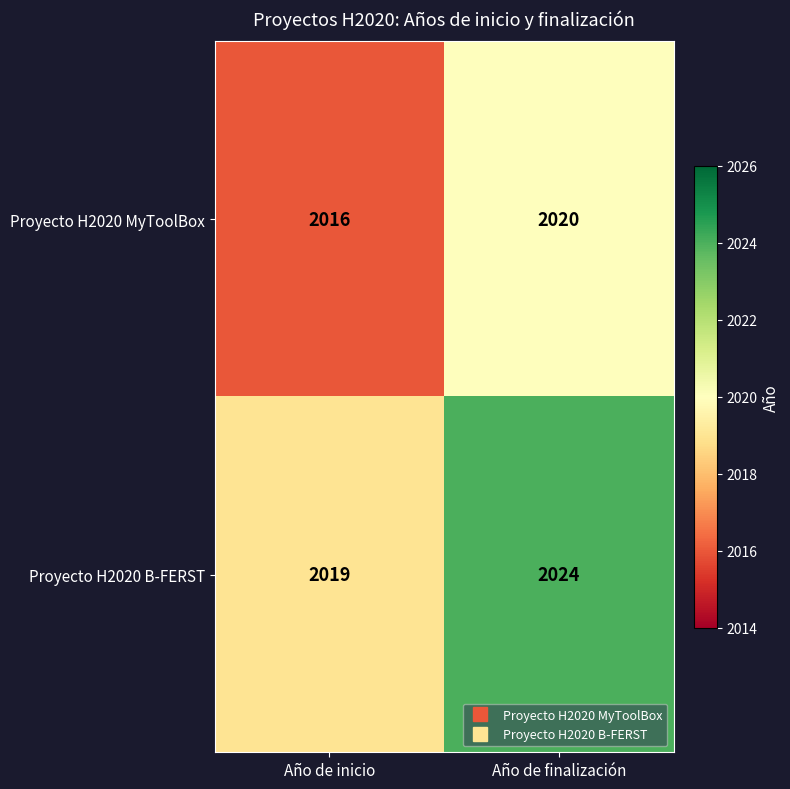

The Proyecto H2020 B-FERST series shows 2024 at Año de finalización. True or false?

True